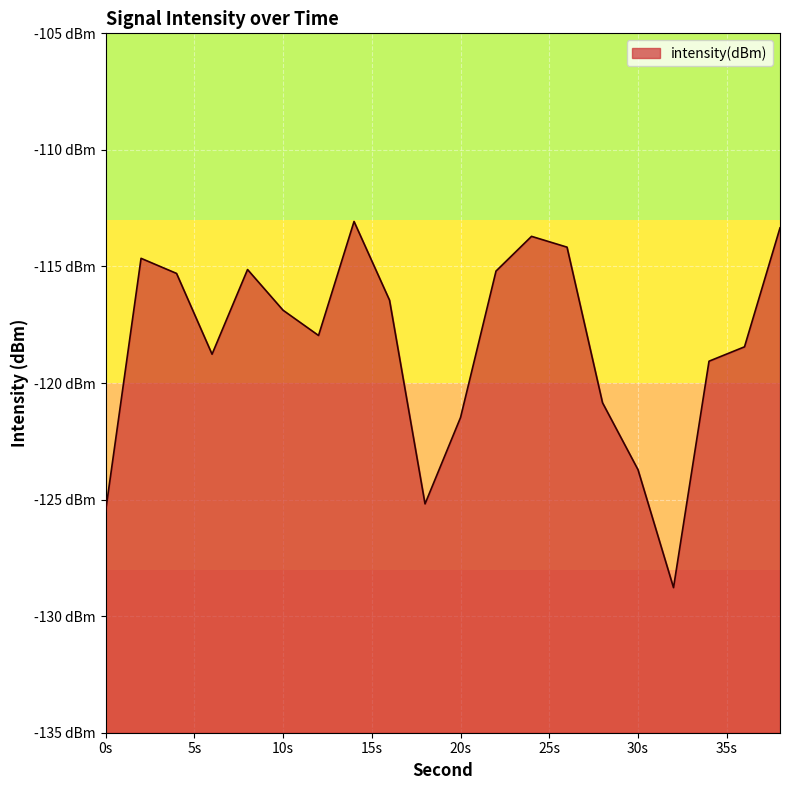

How many lines are shown in the chart?

1